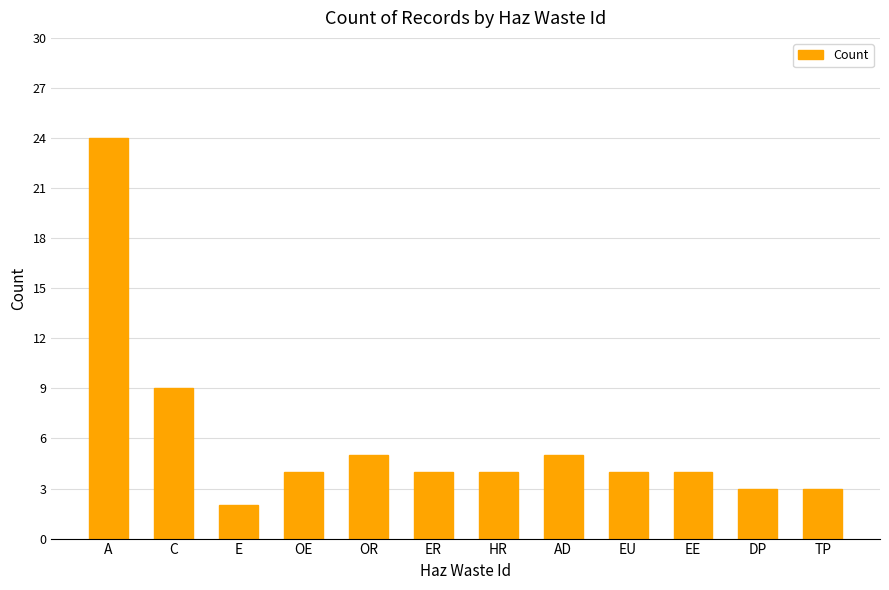

Reading right to left, what are all the values shown in this chart?

3	3	4	4	5	4	4	5	4	2	9	24